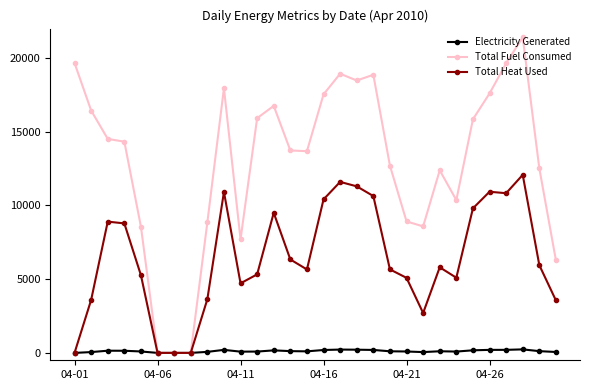

Which series has the widest spread of values?

Total Fuel Consumed